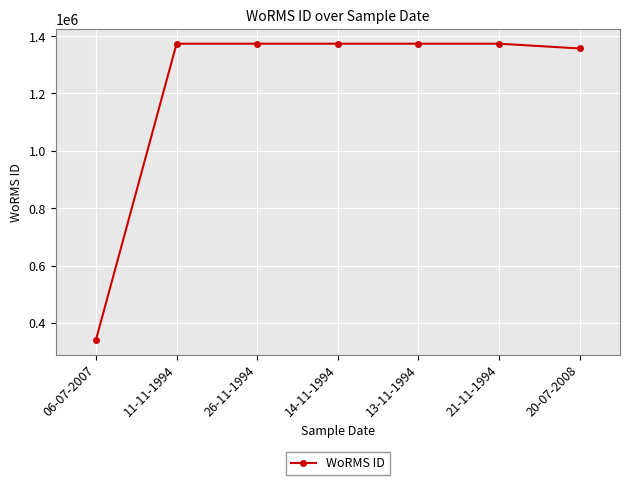

How many lines are shown in the chart?

1